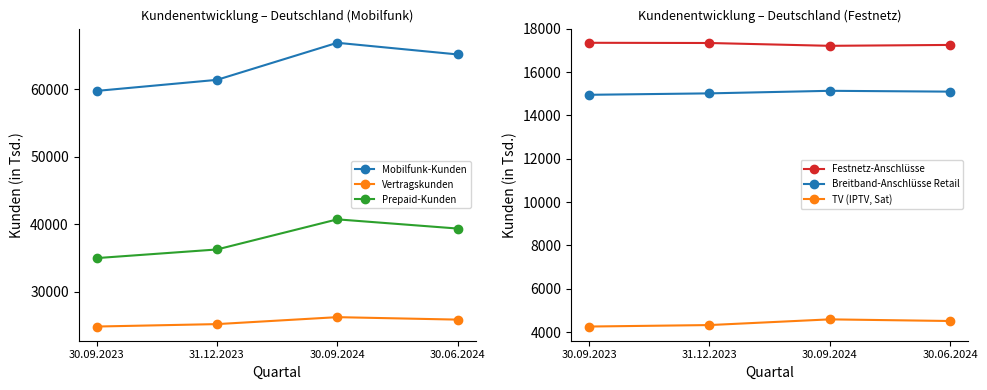

Reading left to right, list all the values displayed in this chart.

Mobilfunk-Kunden: 59778	61419	66920	65192
Vertragskunden: 24811	25171	26203	25838
Prepaid-Kunden: 34967	36248	40717	39353
Festnetz-Anschlüsse: 17352	17342	17212	17253
Breitband-Anschlüsse Retail: 14952	15018	15136	15098
TV (IPTV, Sat): 4259	4327	4590	4514